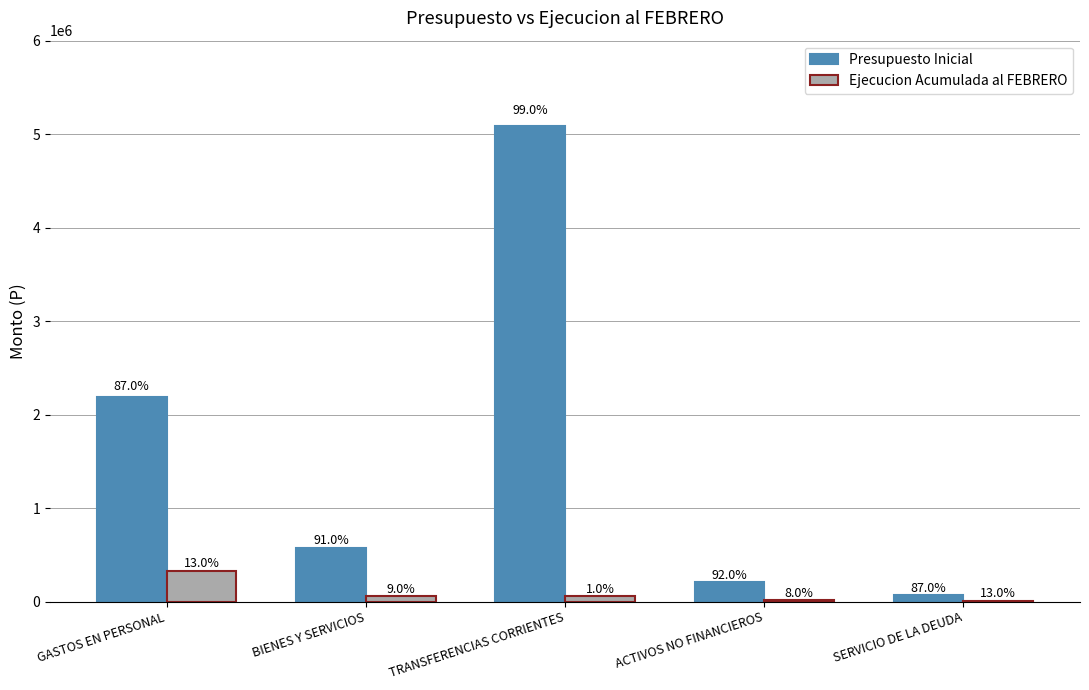

What are all the series names shown in the legend?

Presupuesto Inicial, Ejecucion Acumulada al FEBRERO